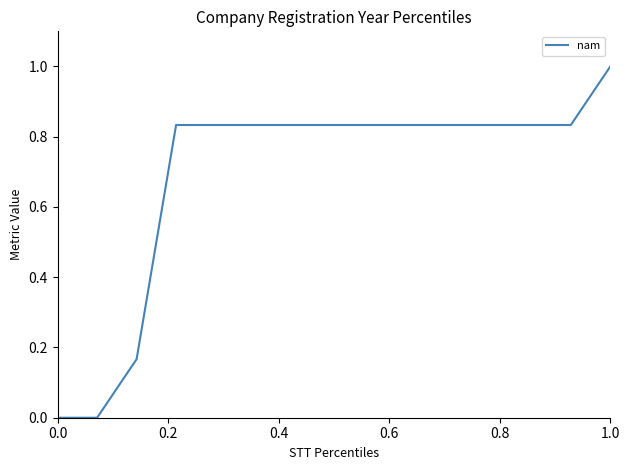

What is the difference between the maximum and minimum values?

1.0